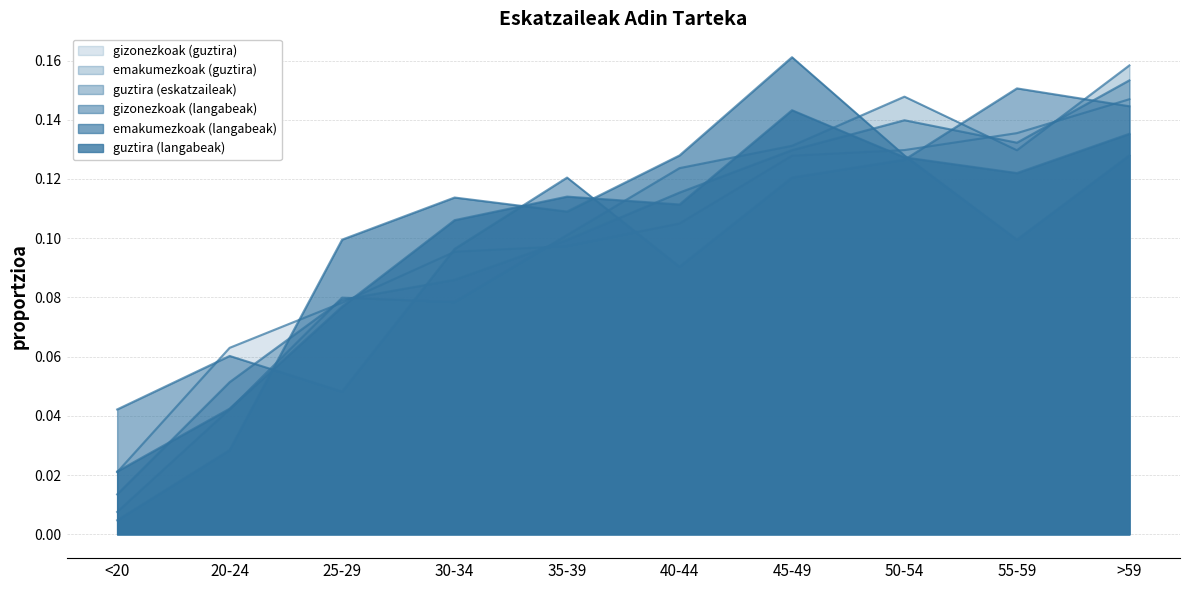

What are all the series names shown in the legend?

gizonezkoak (guztira), emakumezkoak (guztira), guztira (eskatzaileak), gizonezkoak (langabeak), emakumezkoak (langabeak), guztira (langabeak)